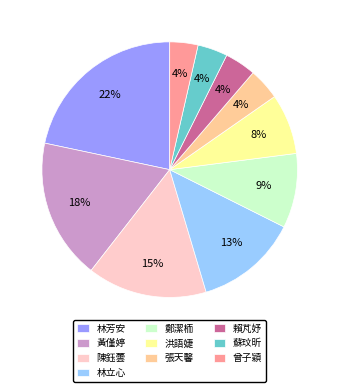

How many segments does this pie chart have?

10